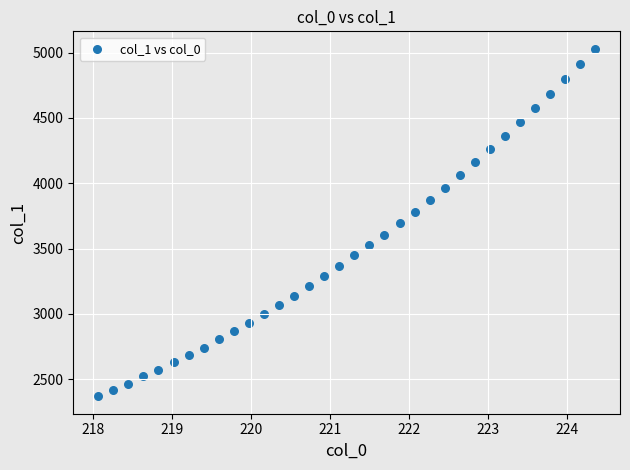

What is the range of X values (max minus min)?

6.3